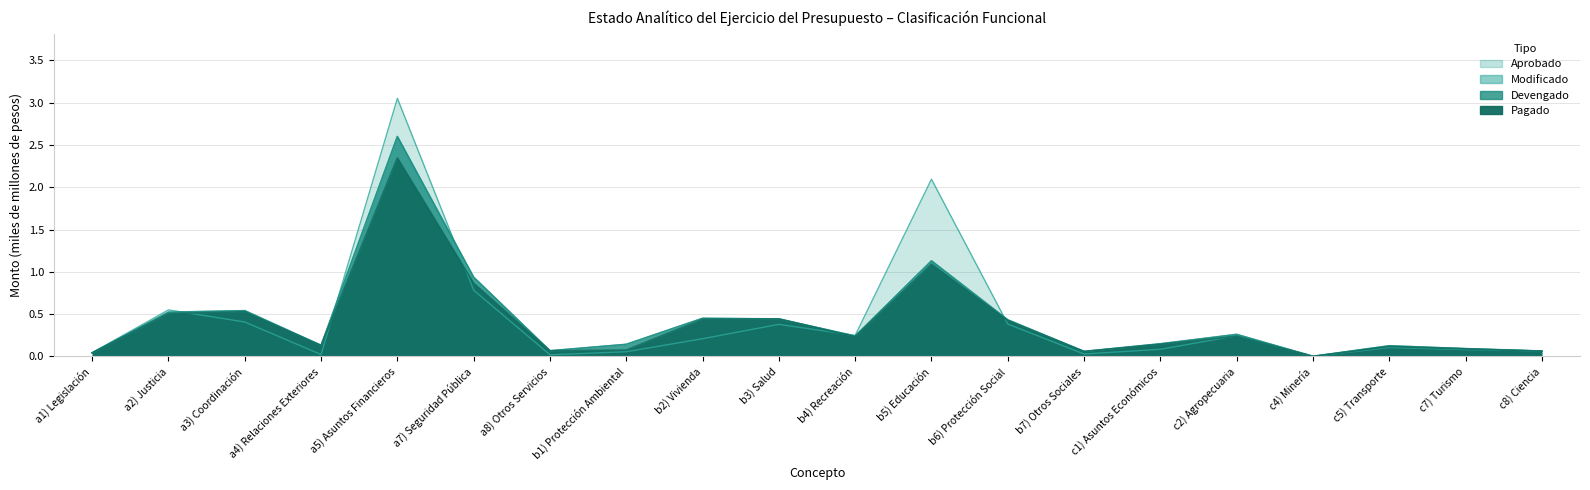

In Pagado, how many points are higher than both neighbors (excluding endpoints)?

6